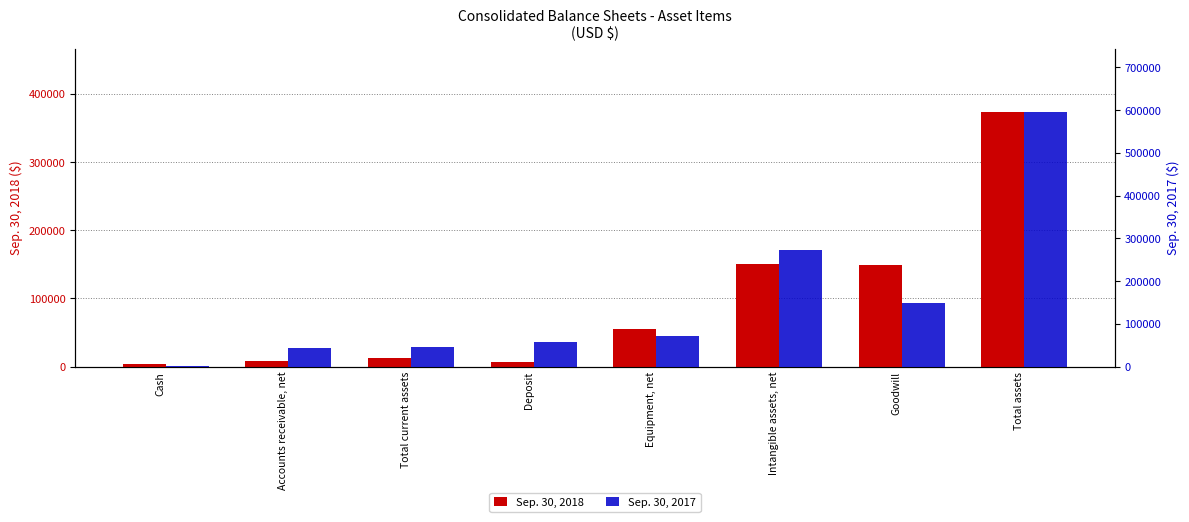

What is the value of the Sep. 30, 2018 bar at the 2nd from the left?

8914